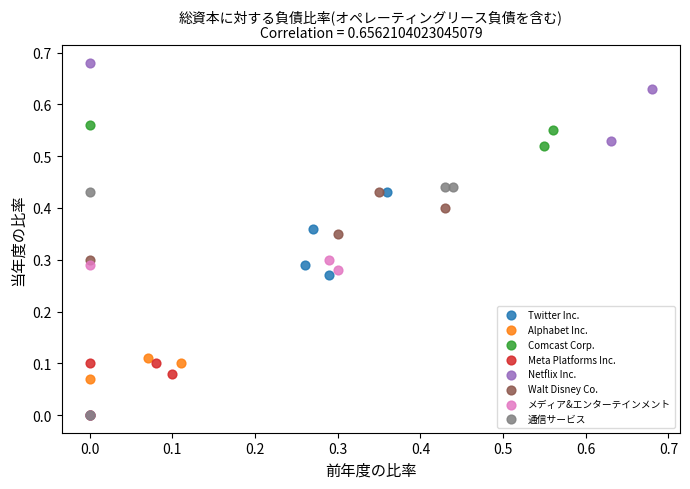

Which series contains the highest Y value?

Netflix Inc.